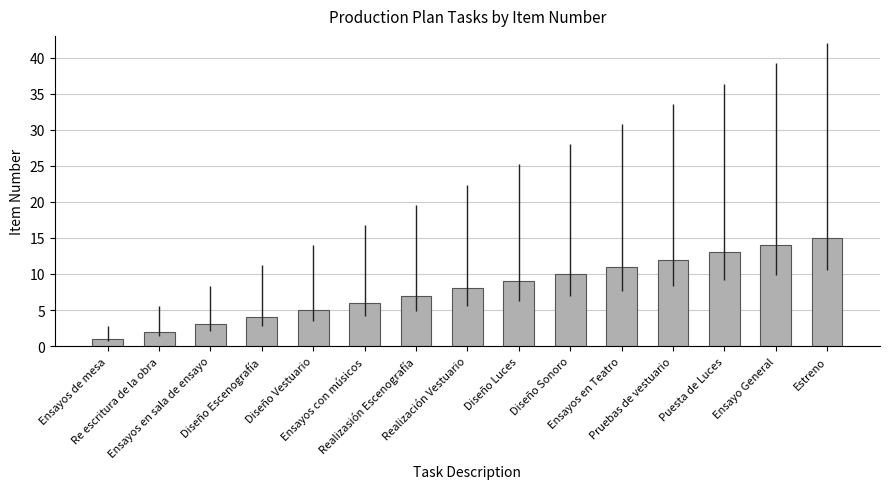

Does the chart contain any negative values?

No